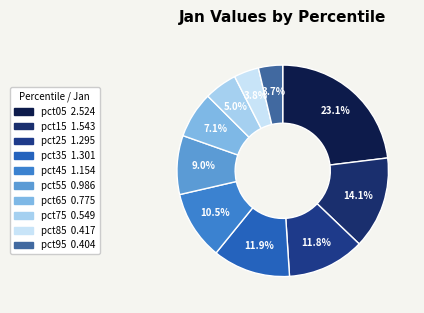

To the nearest percent, what is the difference between the pct25 and pct95 slice percentages?

8%